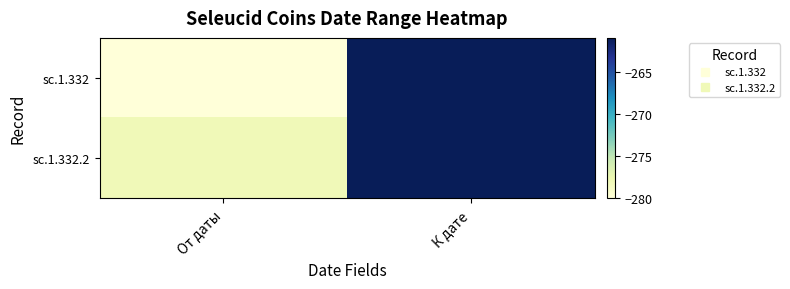

Reading left to right, transcribe all the data shown in this chart.

sc.1.332: От даты=-280	К дате=-261
sc.1.332.2: От даты=-278	К дате=-261